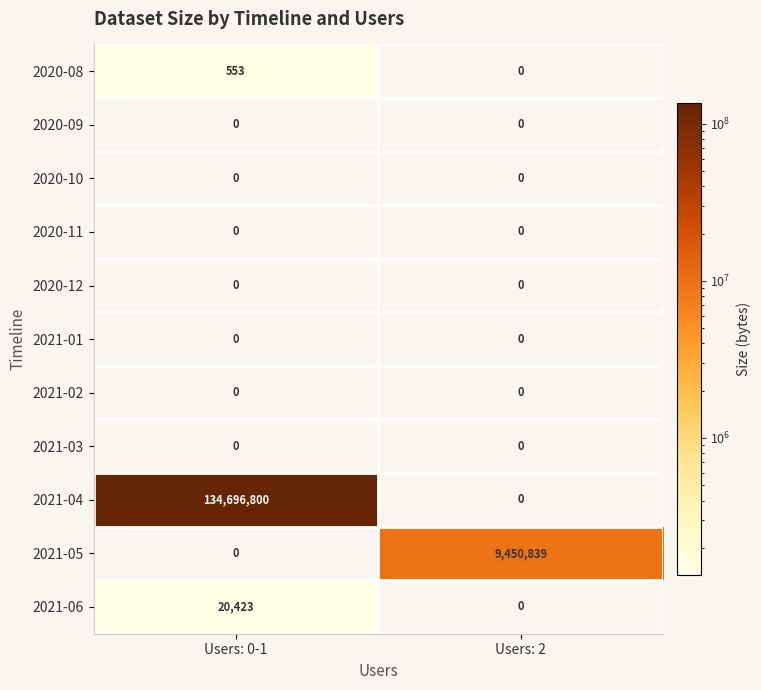

What is the difference between the highest and lowest values at Users: 0-1?

134696800